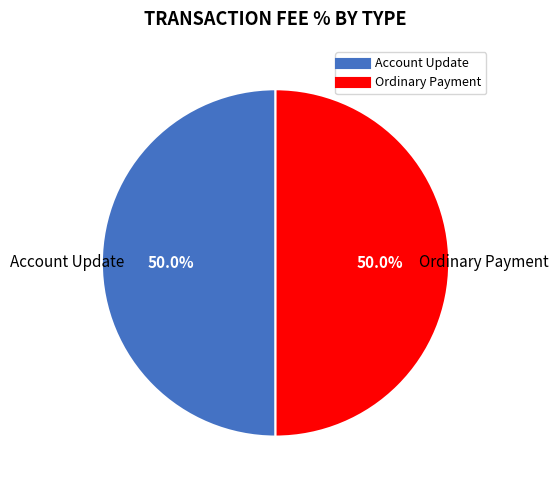

What is the ratio of the value at Account Update to the value at Ordinary Payment?

1.0